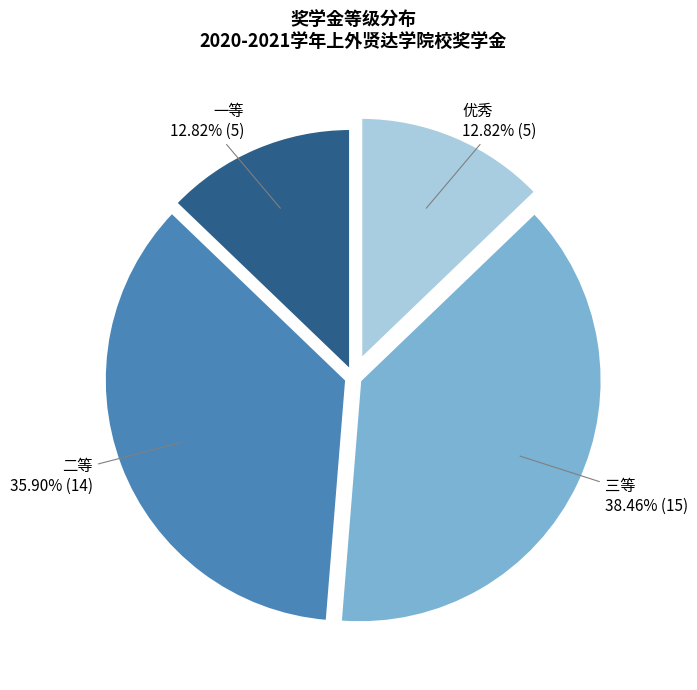

Is it true that 二等 is 42% of the pie?

False